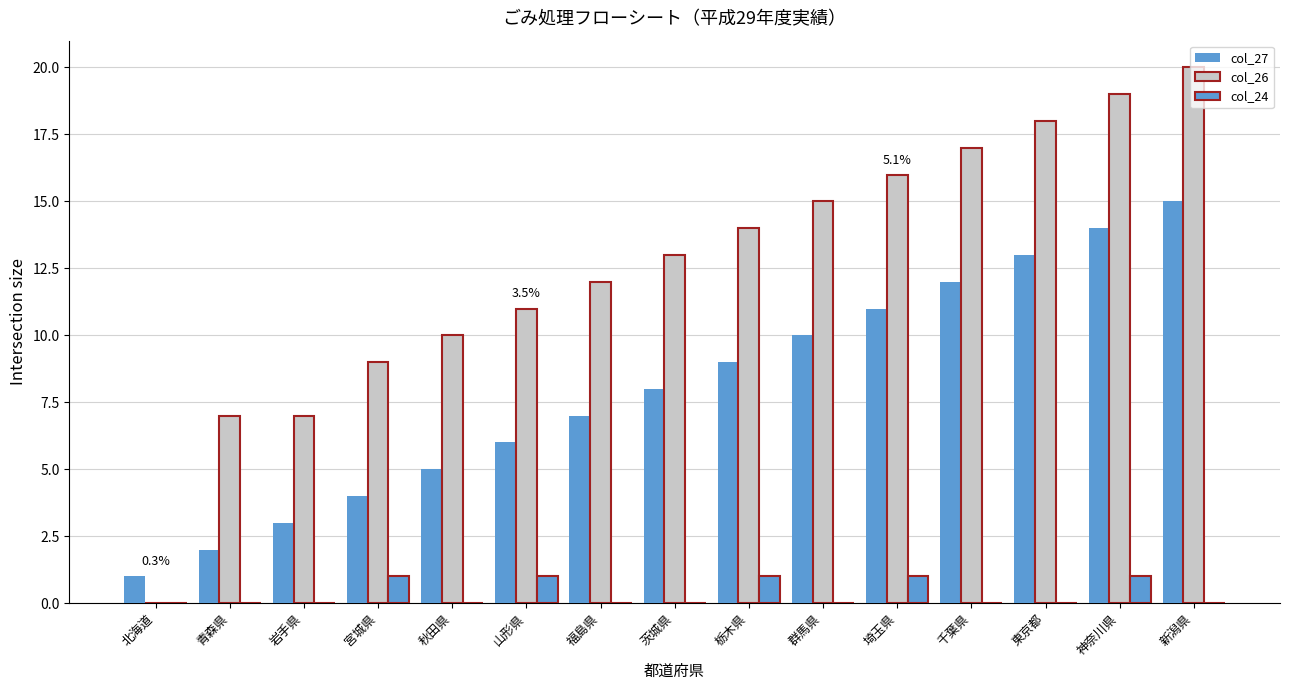

The col_27 series shows 4 at 埼玉県. True or false?

False